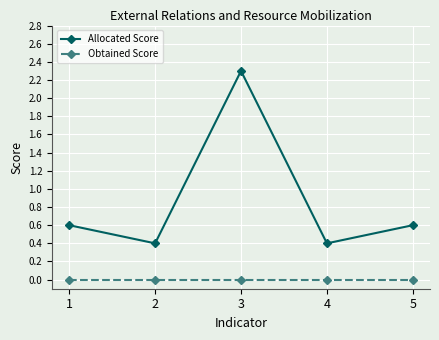

Read the Allocated Score value at 2.

0.4